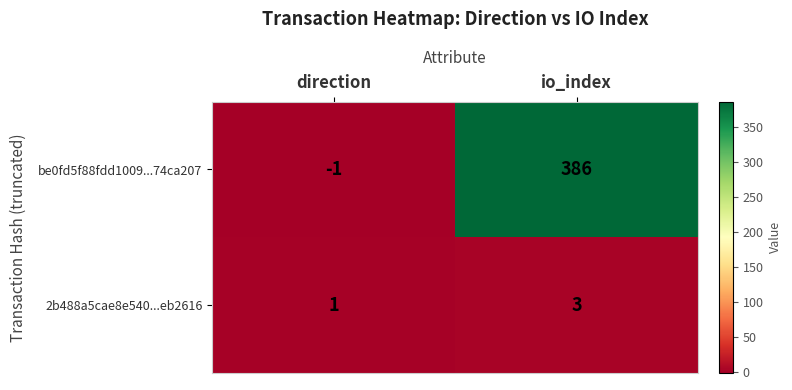

Which category has the highest value across all series?

io_index